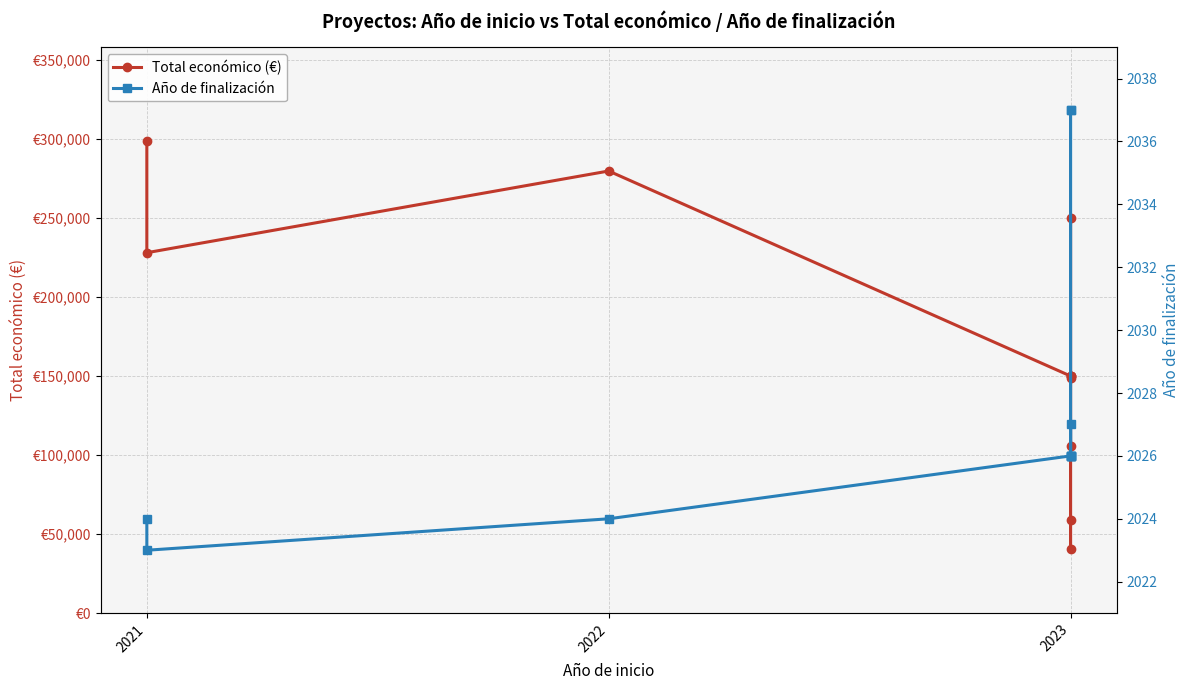

List the series in order of their overall mean, lowest first.

Año de finalización, Total económico (€)